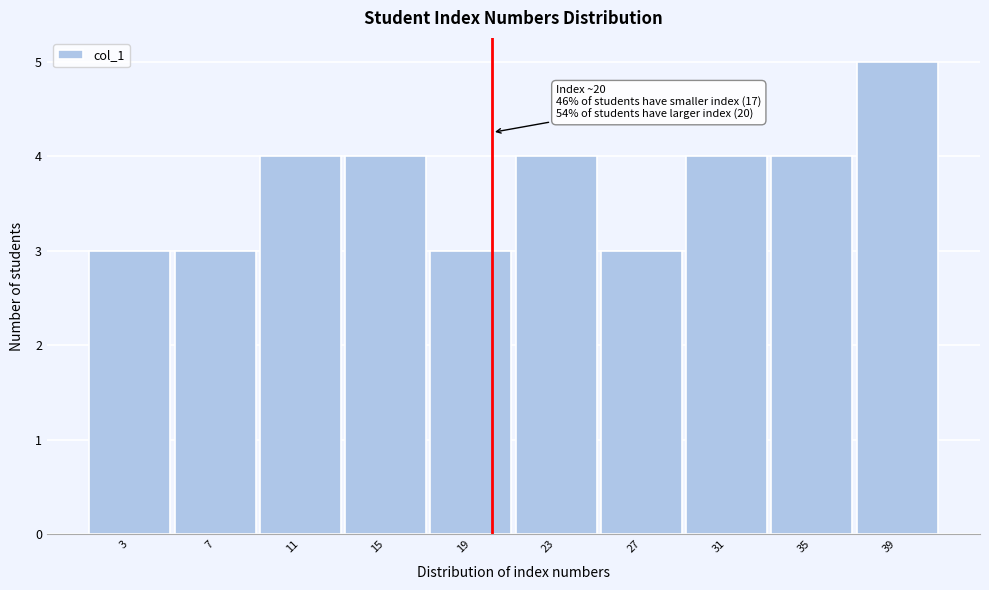

Which range on the x-axis has the tallest bar?

37 to 41